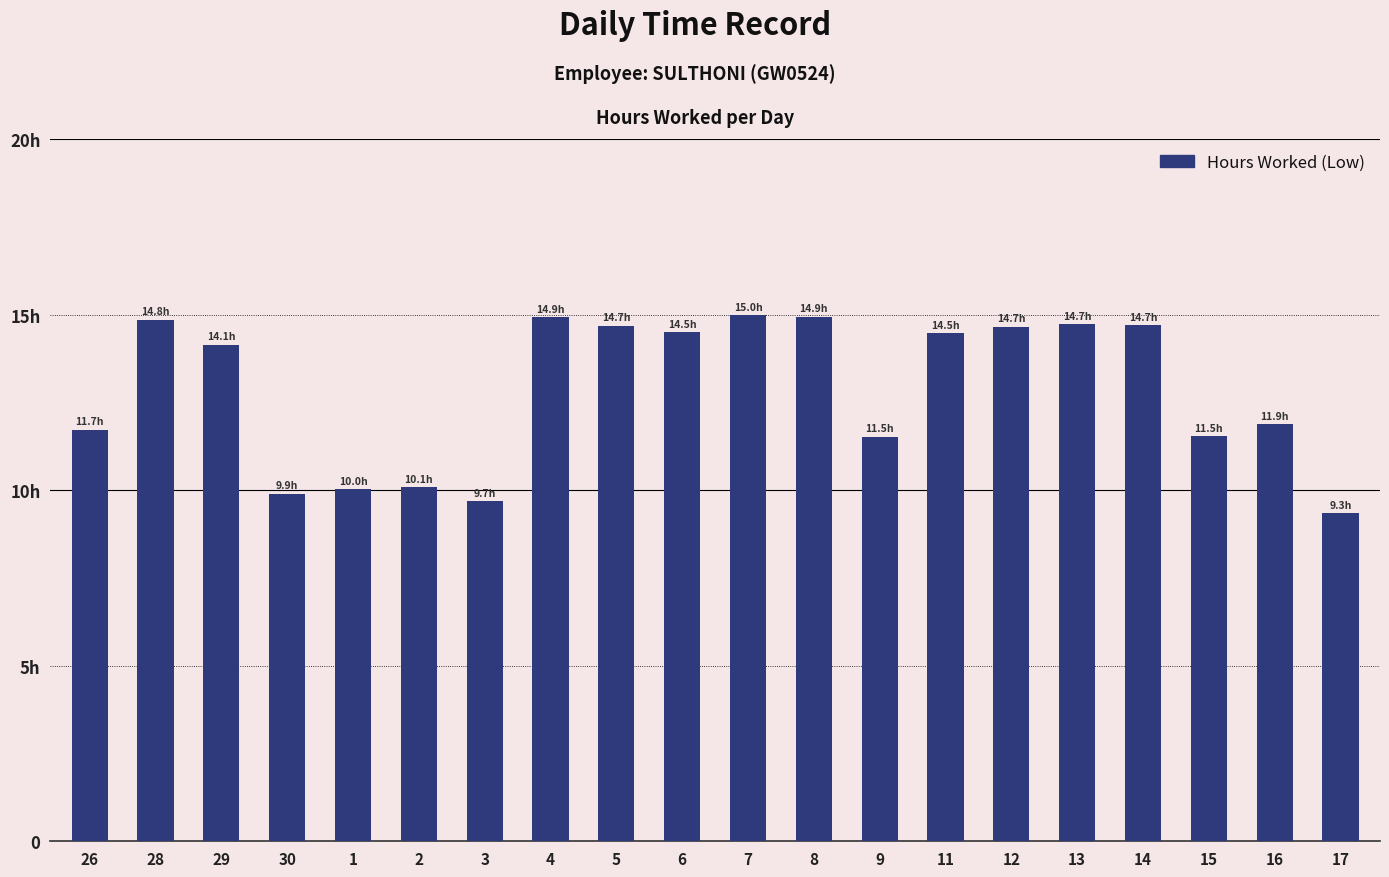

The chart shows a value of 14.7 at 12. True or false?

True